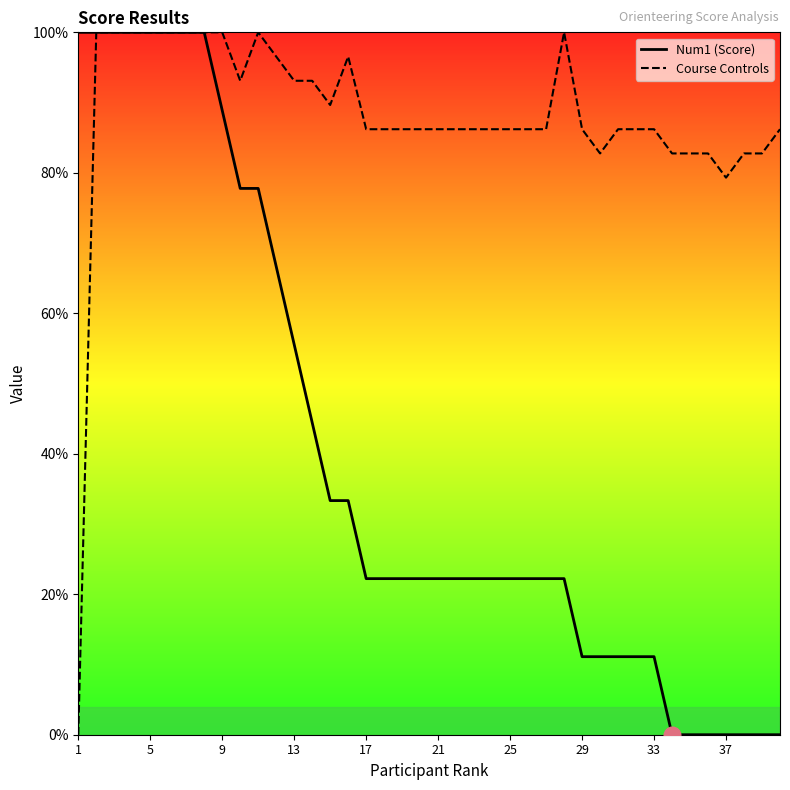

Reading left to right, what are all the values shown in this chart?

Num1 (Score): 100.0	100.0	100.0	100.0	100.0	100.0	100.0	100.0	88.9	77.8	77.8	66.7	55.6	44.4	33.3	33.3	22.2	22.2	22.2	22.2	22.2	22.2	22.2	22.2	22.2	22.2	22.2	22.2	11.1	11.1	11.1	11.1	11.1	0.0	0.0	0.0	0.0	0.0	0.0	0.0
Course Controls: 0.0	100.0	100.0	100.0	100.0	100.0	100.0	100.0	100.0	93.1	100.0	96.6	93.1	93.1	89.7	96.6	86.2	86.2	86.2	86.2	86.2	86.2	86.2	86.2	86.2	86.2	86.2	100.0	86.2	82.8	86.2	86.2	86.2	82.8	82.8	82.8	79.3	82.8	82.8	86.2